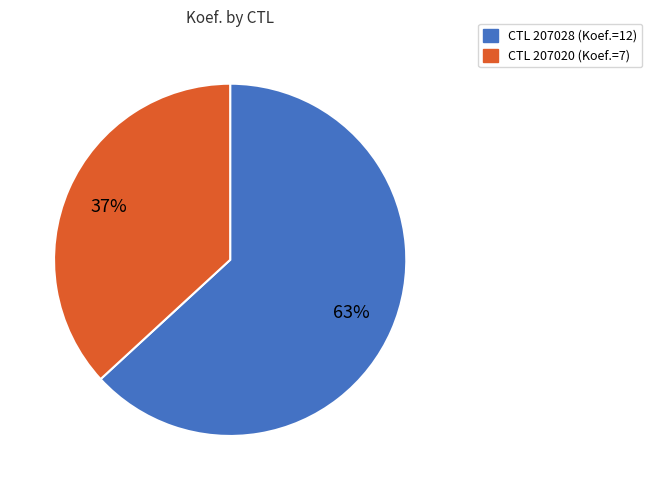

To the nearest percent, what is the difference between the largest and smallest slice percentages?

26%